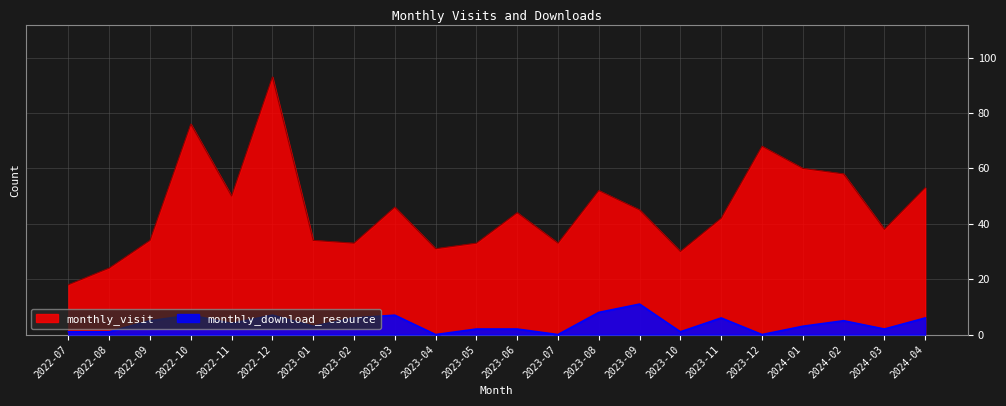

Reading right to left, transcribe all the data shown in this chart.

monthly_visit: 2024-04=53	2024-03=38	2024-02=58	2024-01=60	2023-12=68	2023-11=42	2023-10=30	2023-09=45	2023-08=52	2023-07=33	2023-06=44	2023-05=33	2023-04=31	2023-03=46	2023-02=33	2023-01=34	2022-12=93	2022-11=50	2022-10=76	2022-09=34	2022-08=24	2022-07=18
monthly_download_resource: 2024-04=6	2024-03=2	2024-02=5	2024-01=3	2023-12=0	2023-11=6	2023-10=1	2023-09=11	2023-08=8	2023-07=0	2023-06=2	2023-05=2	2023-04=0	2023-03=7	2023-02=6	2023-01=3	2022-12=7	2022-11=4	2022-10=7	2022-09=5	2022-08=1	2022-07=1